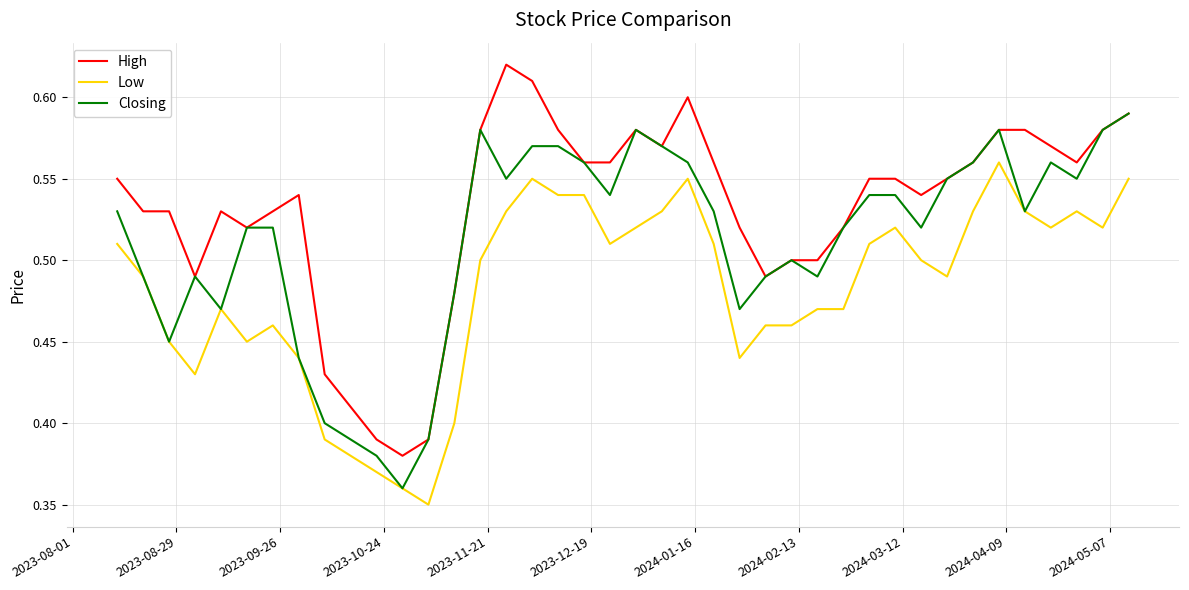

True or false: High and Low cross at least once.

False